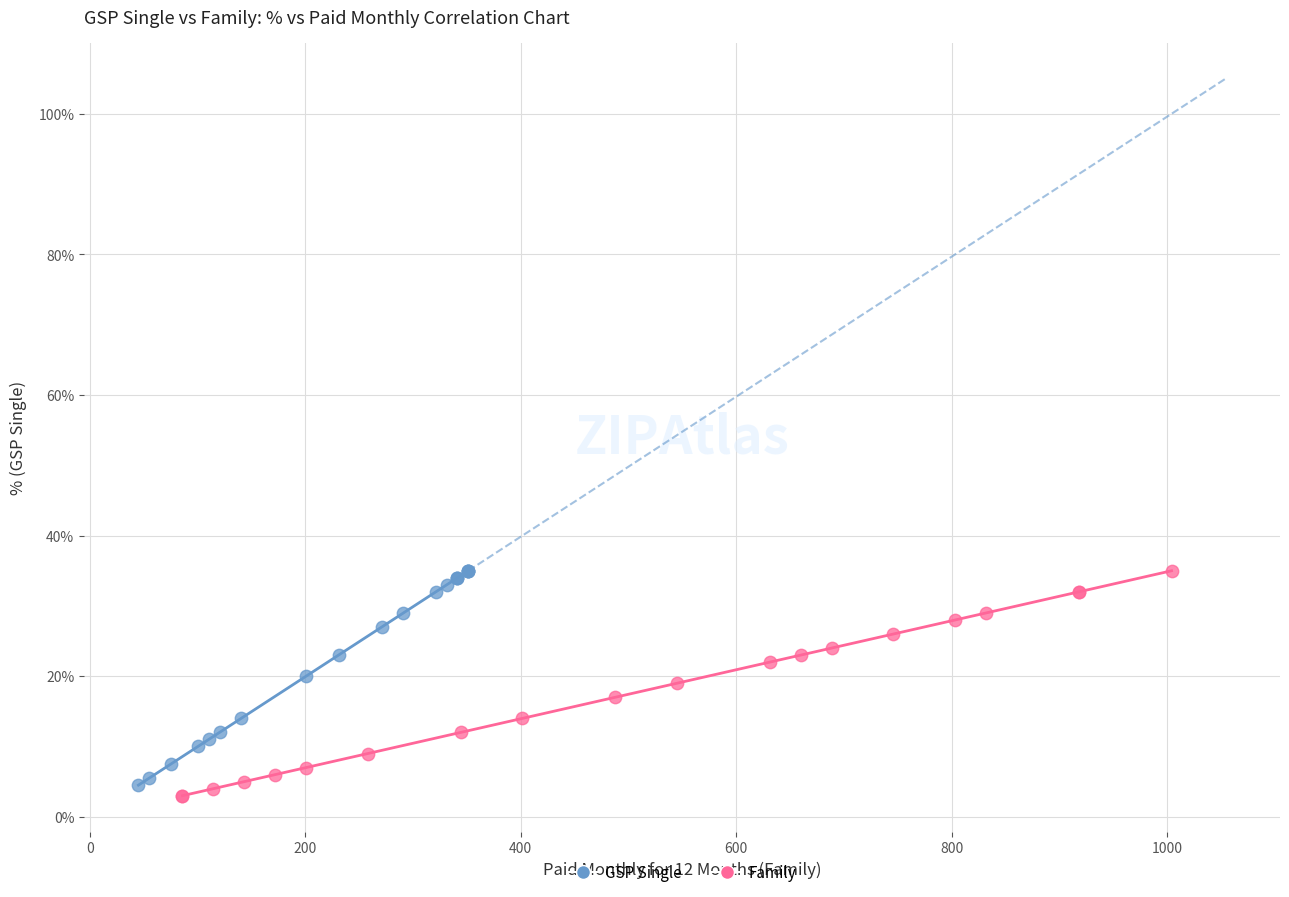

What are all the series names shown in the legend?

GSP Single, Family